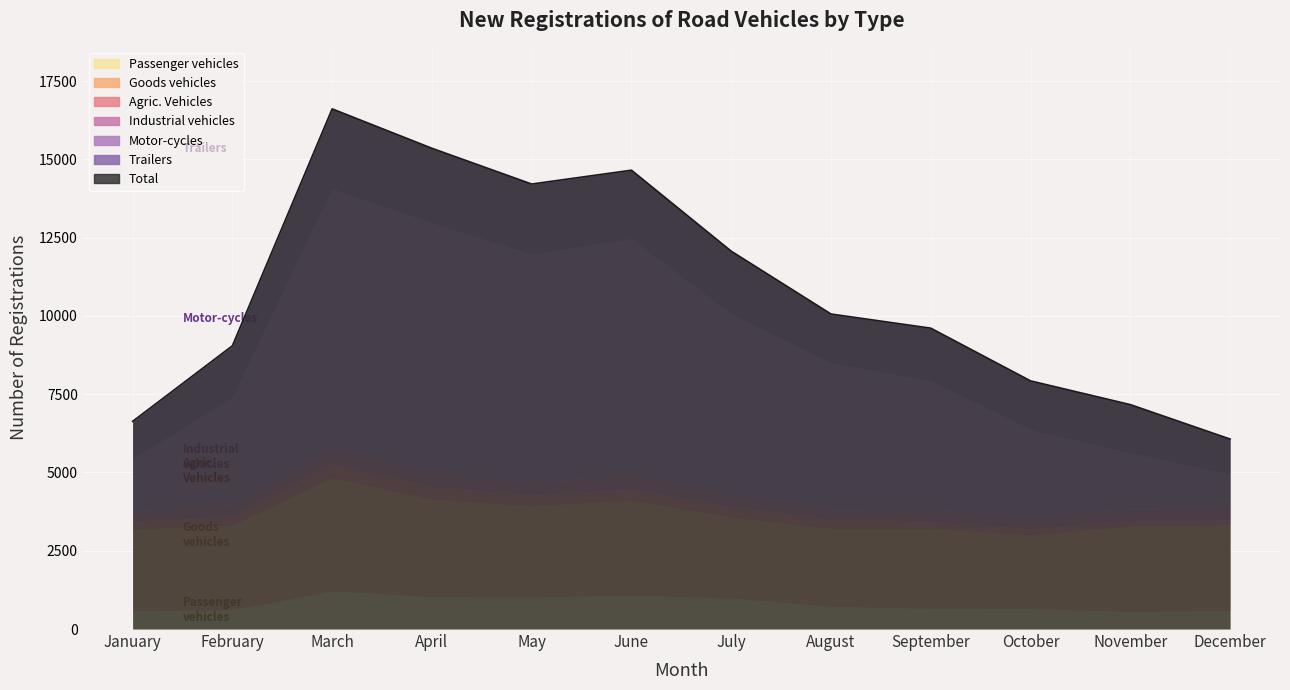

At how many categories does at least one series exceed 7209?

4